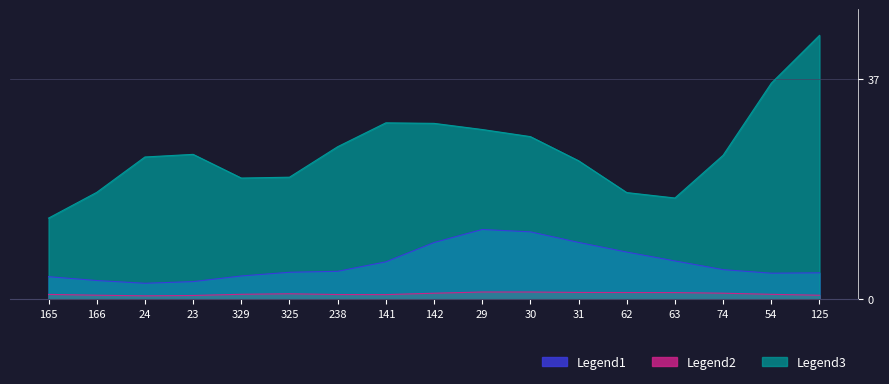

At which category is the sum across all series the highest?

125